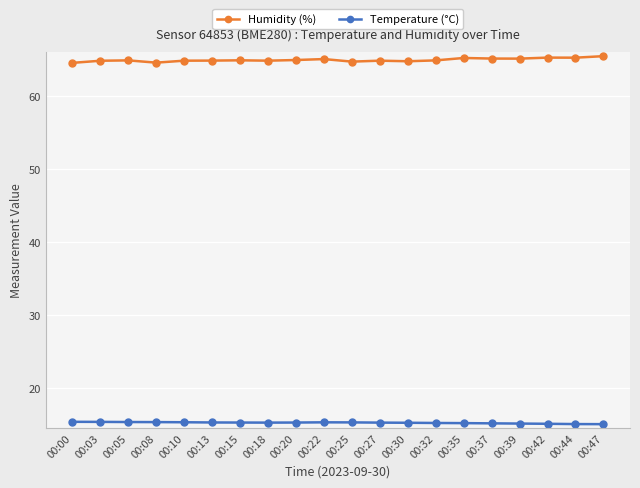

Does the chart display data point markers on the line(s)?

Yes